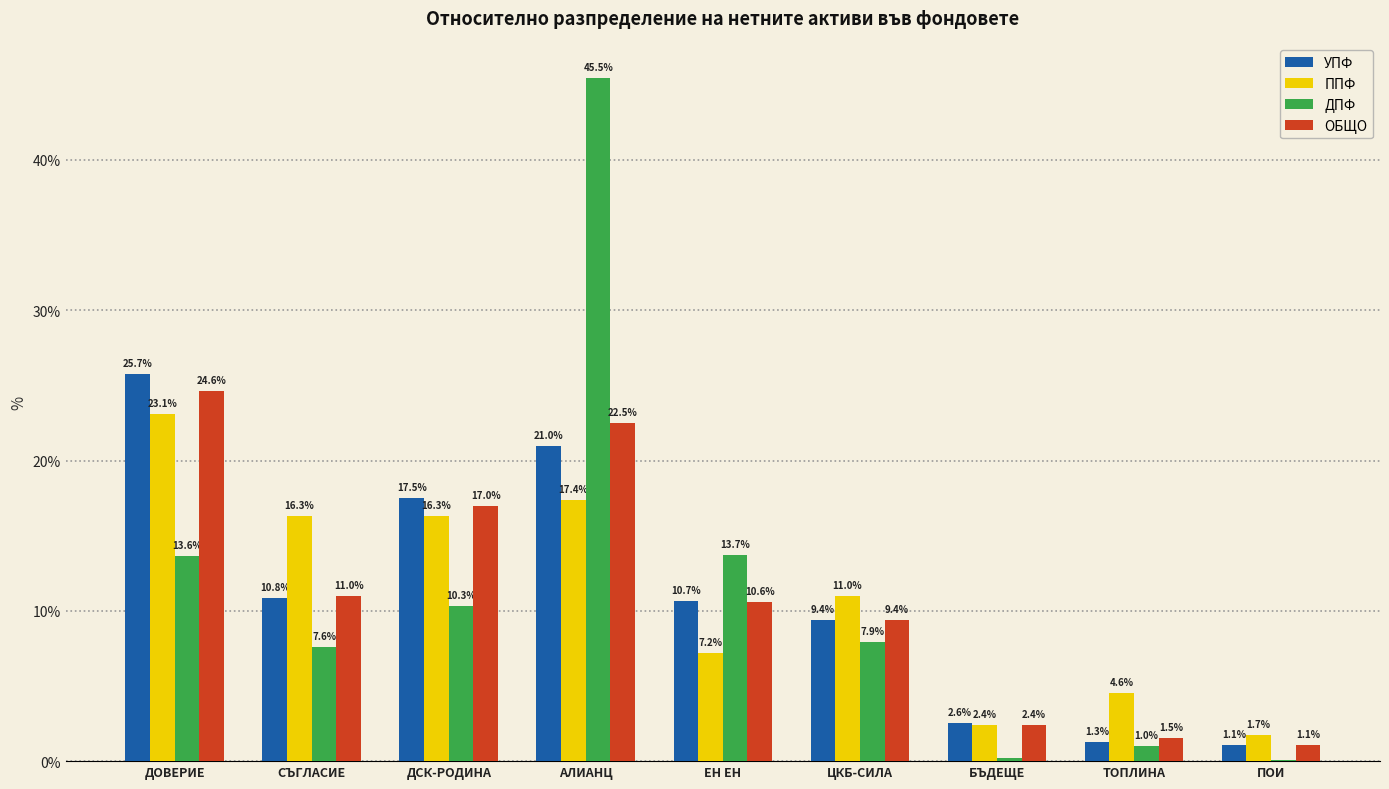

What is the difference between the ППФ values at АЛИАНЦ and СЪГЛАСИЕ?

1.1